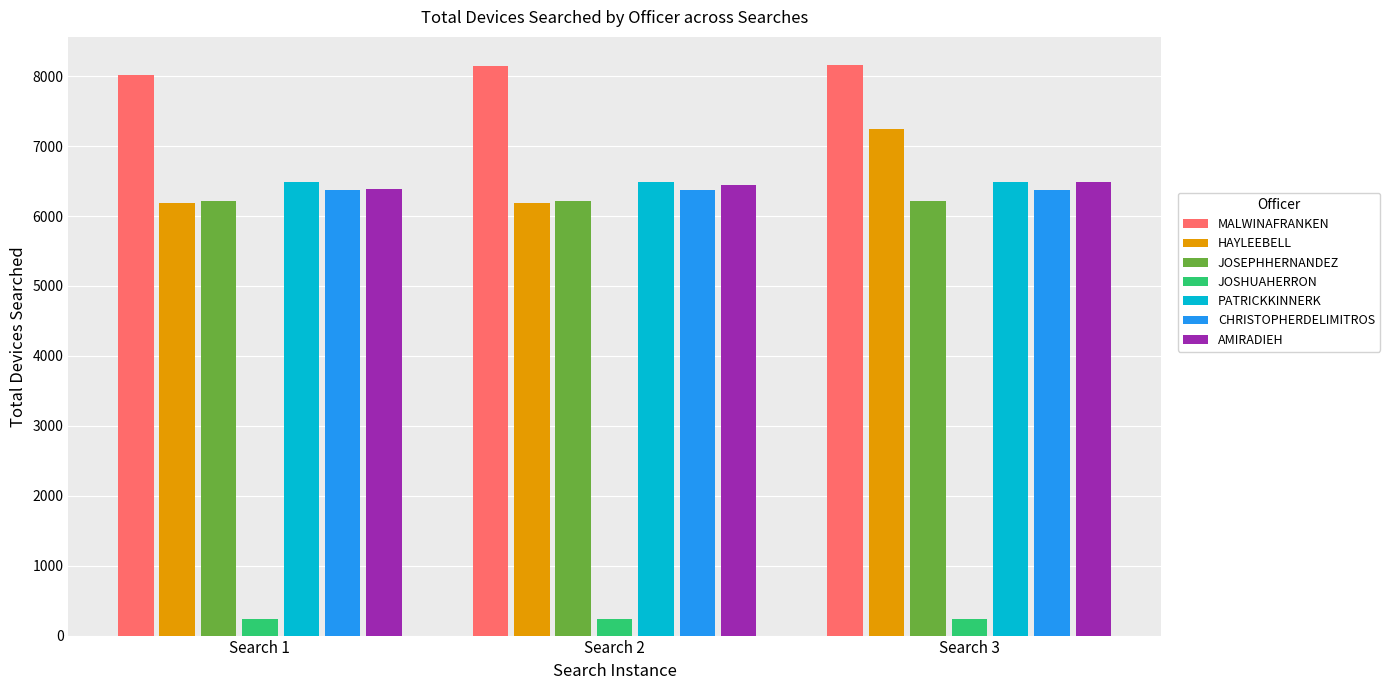

What is the sum of the PATRICKKINNERK values at Search 1 and Search 2?

12975